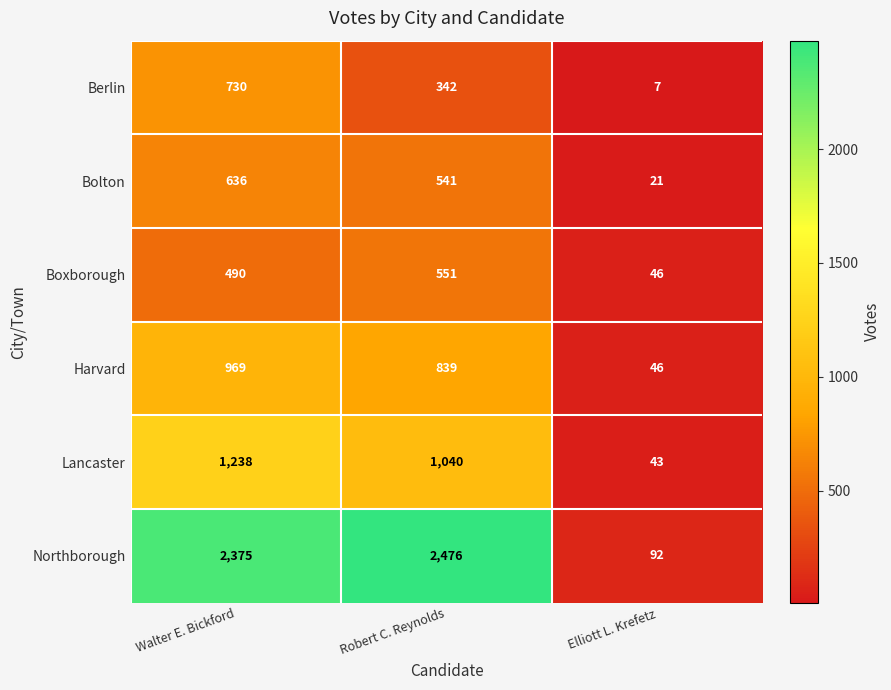

What is the difference between the Lancaster values at Elliott L. Krefetz and Walter E. Bickford?

1195